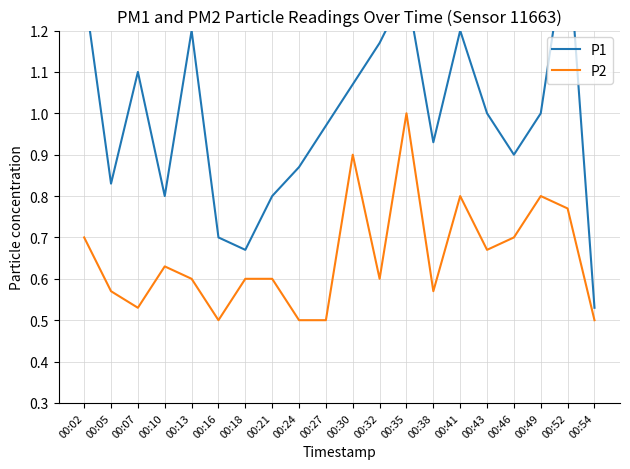

True or false: P2 and P1 cross at least once.

False